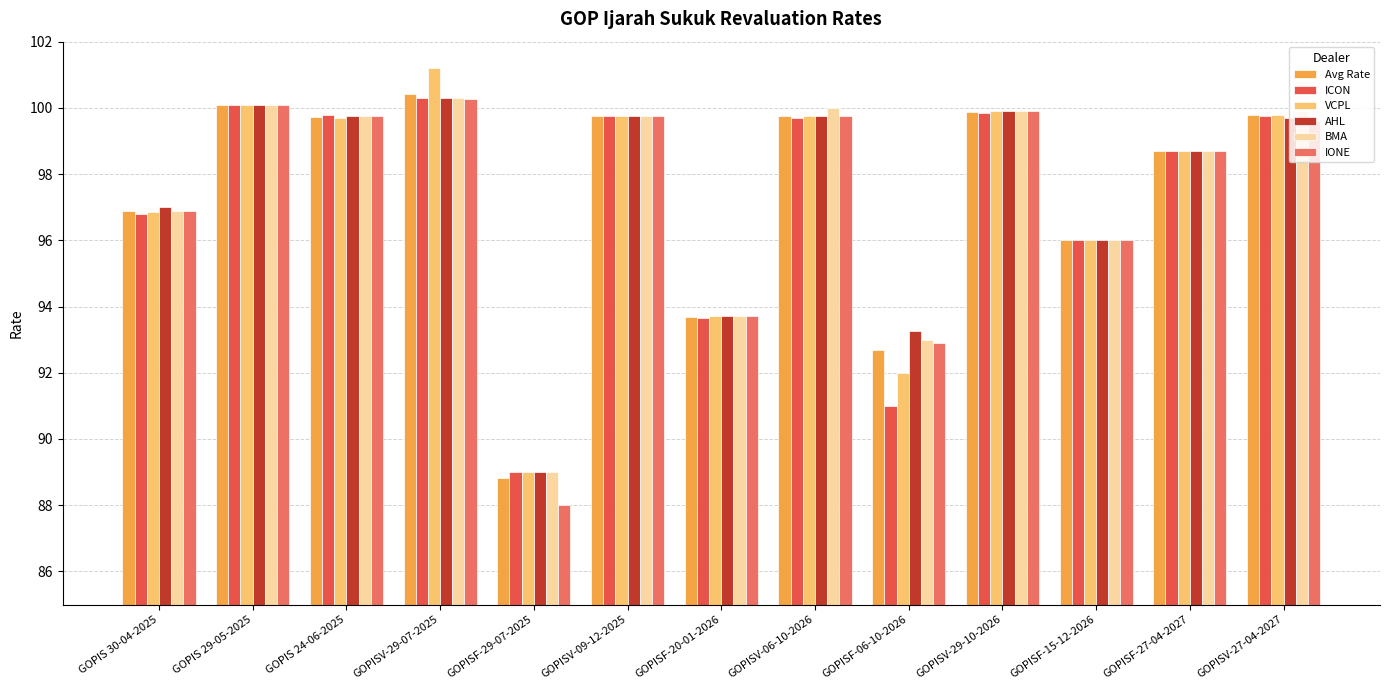

What is the smallest value displayed?

88.0